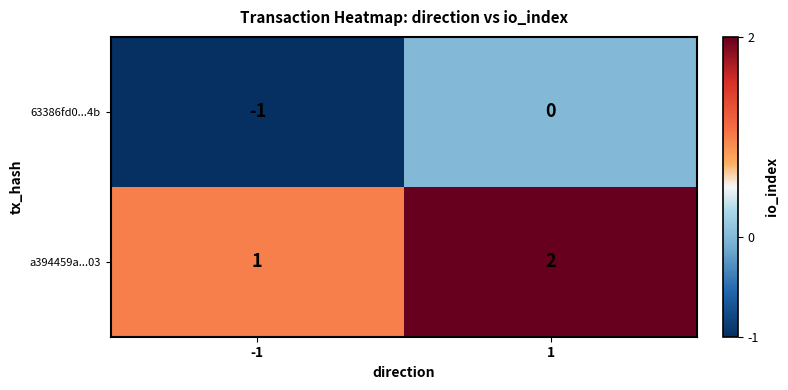

Rank the series at 1 from lowest to highest value.

63386fd0...4b, a394459a...03